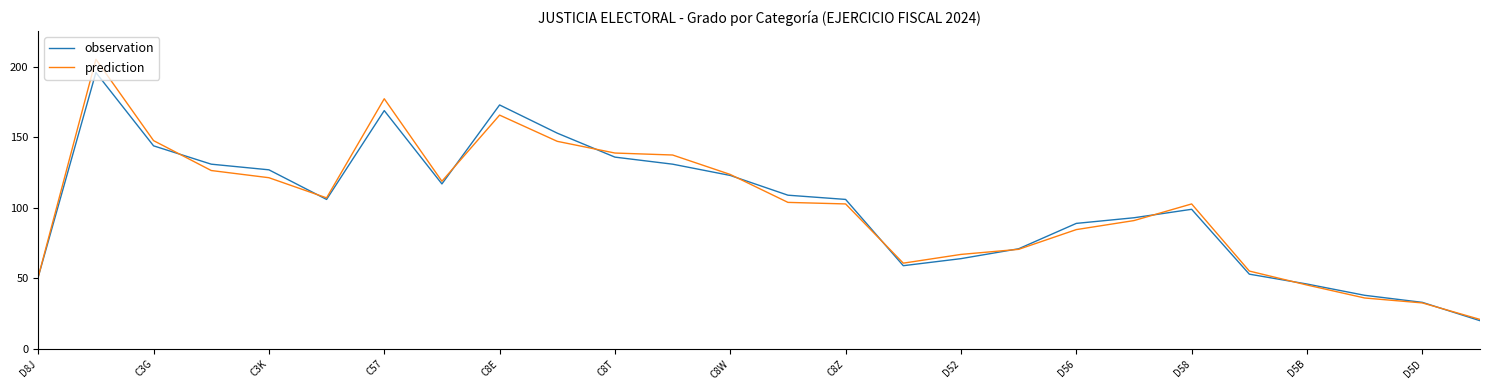

Which series has the largest range (max minus min)?

prediction